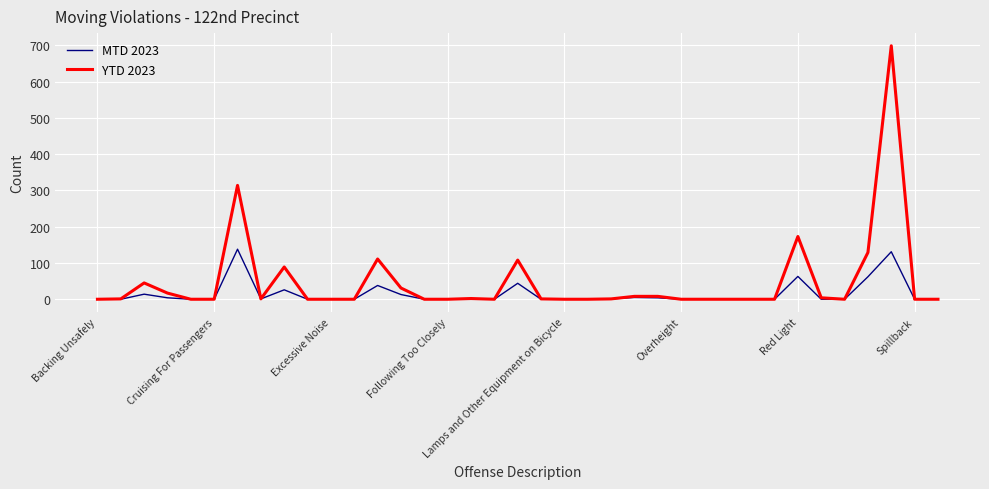

Which series has the widest spread of values?

YTD 2023